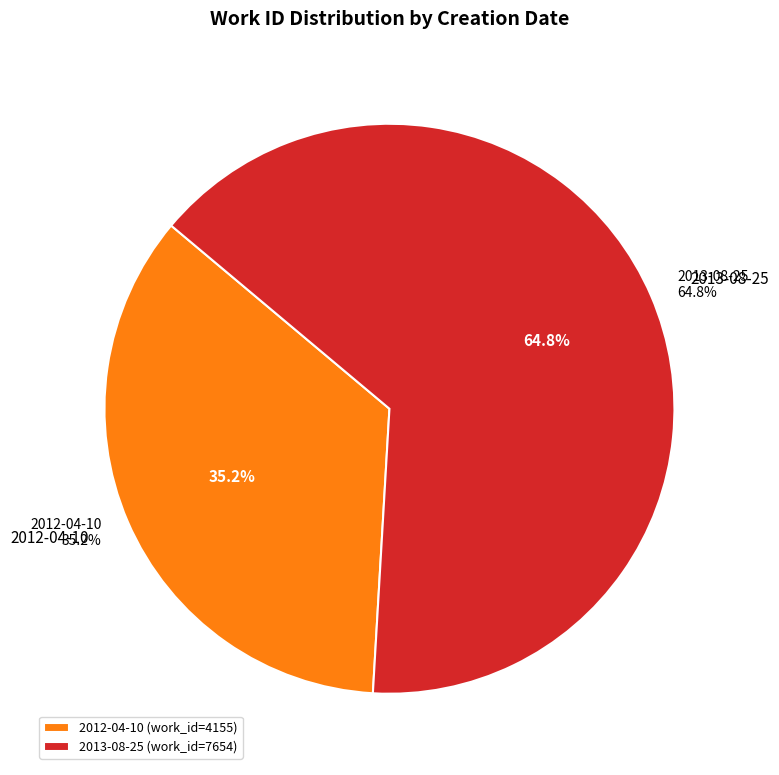

Is it true that 2012-04-10 is 44% of the pie?

False